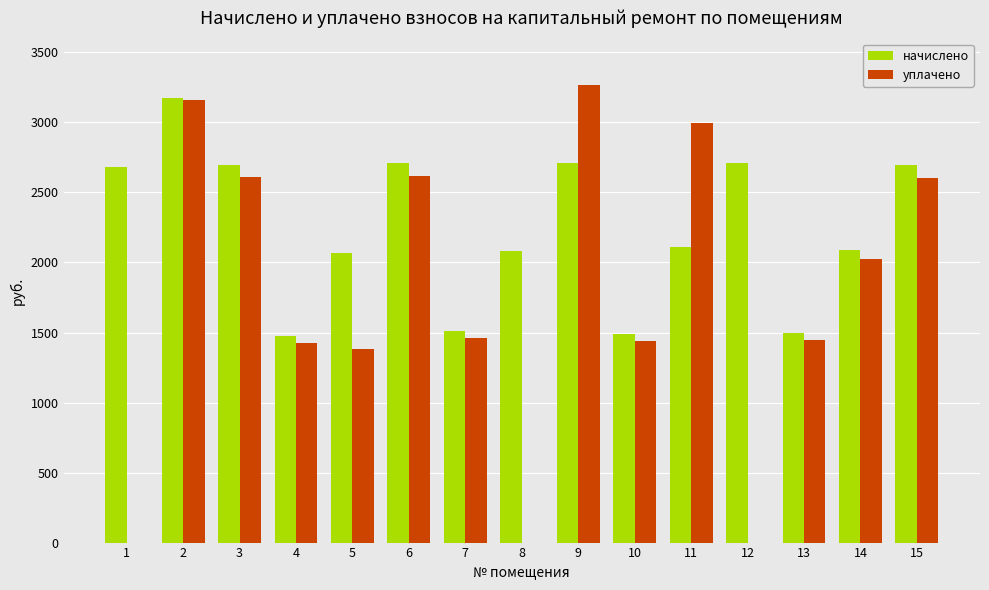

What is the sum of all начислено values?

33693.9